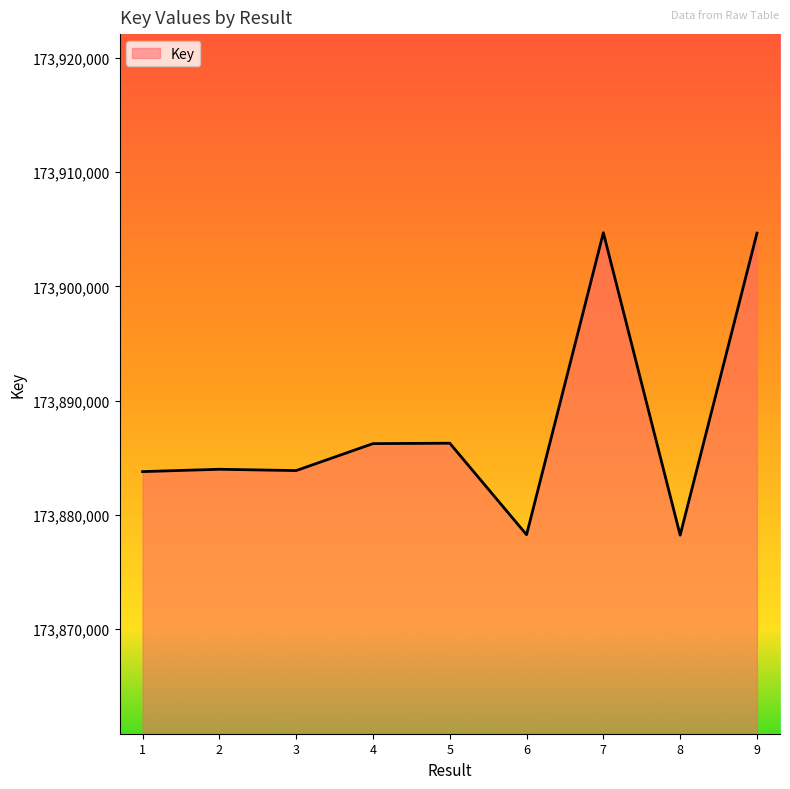

What is the change in value from 1 to 8?

-5563